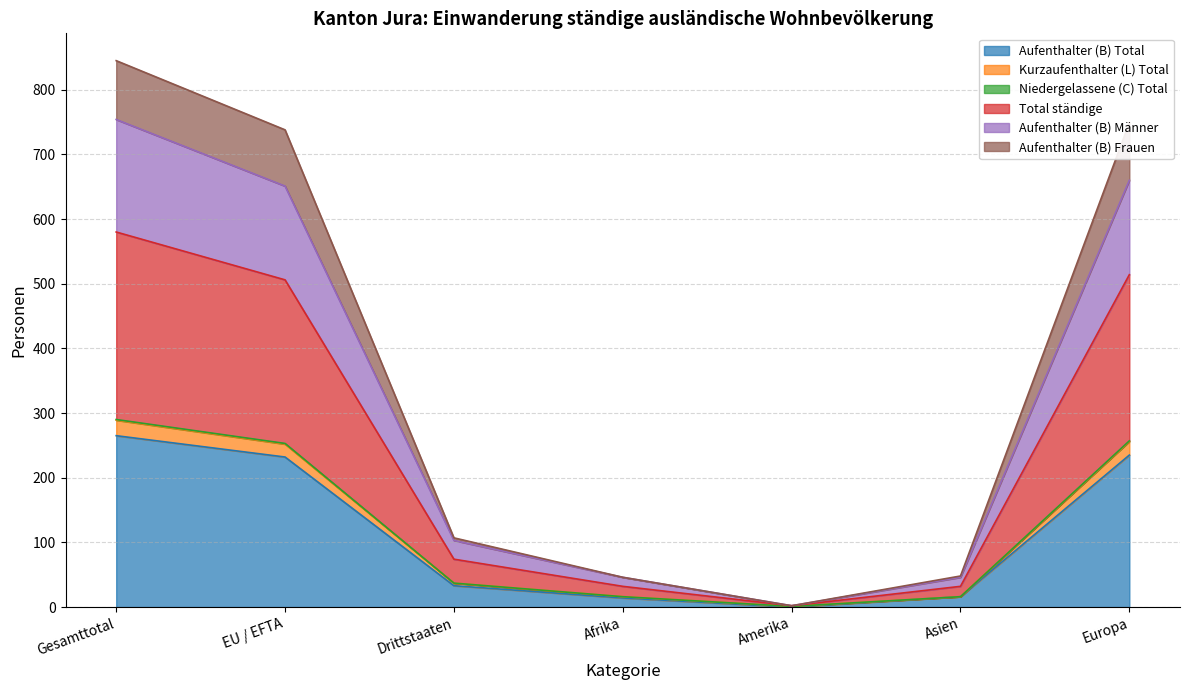

True or false: Aufenthalter (B) Total has a value of 33 at Drittstaaten.

True